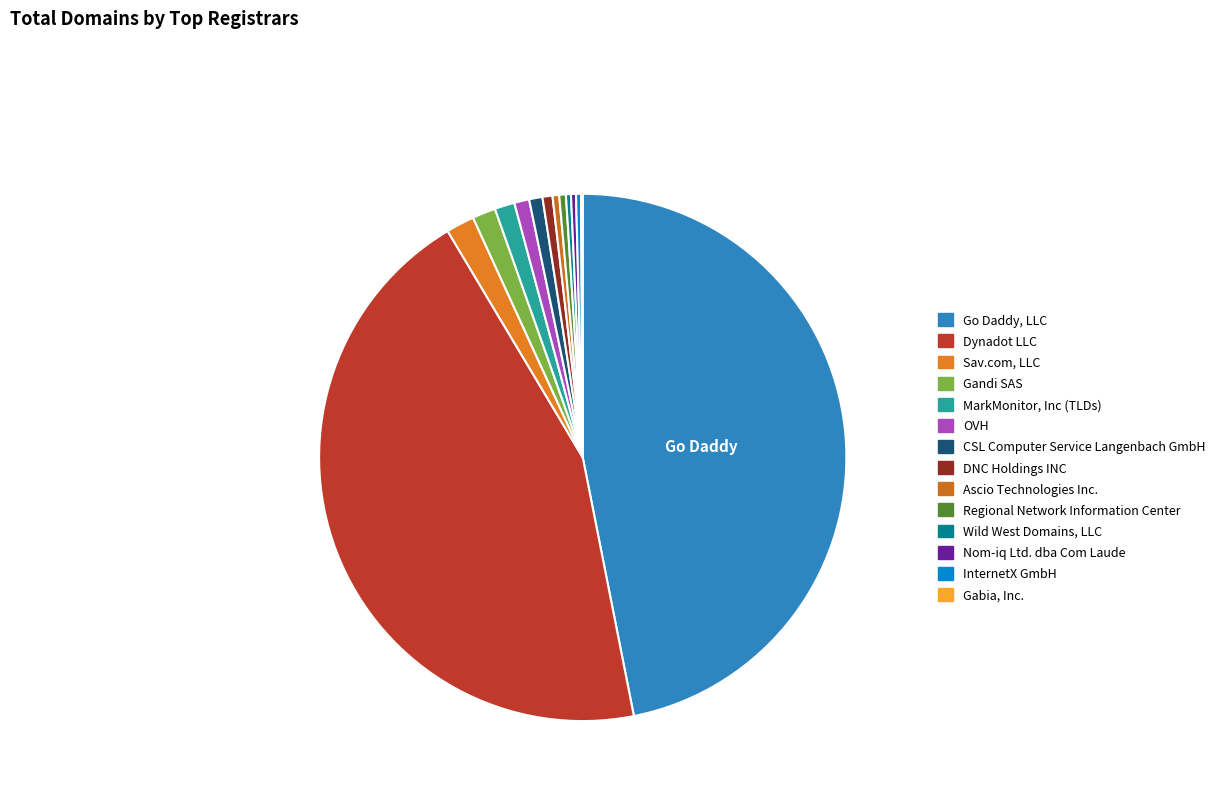

What is the ratio of the value at Go Daddy, LLC to the value at Ascio Technologies Inc.?

115.0